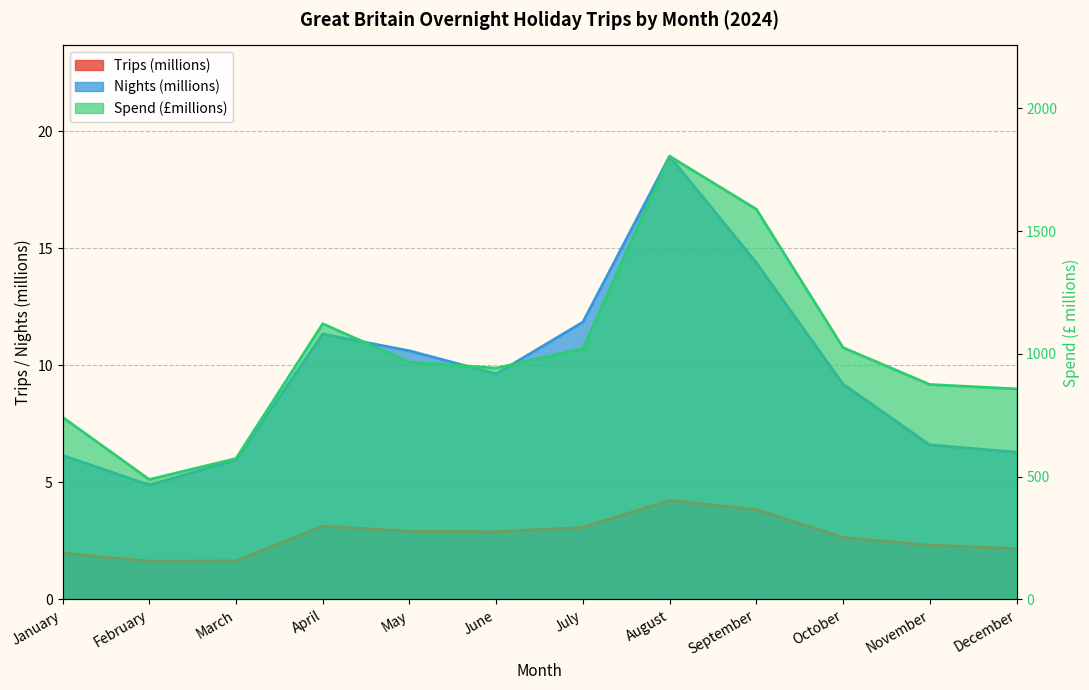

Reading right to left, list all the values displayed in this chart.

Trips (millions): 2.2	2.3	2.6	3.8	4.2	3.1	2.9	2.9	3.1	1.6	1.6	2.0
Nights (millions): 6.3	6.6	9.2	14.4	18.9	11.8	9.6	10.6	11.3	6.0	4.9	6.2
Spend (£millions): 857.3	875.3	1025.3	1589.0	1804.7	1021.1	942.0	966.3	1122.5	573.8	488.5	742.1